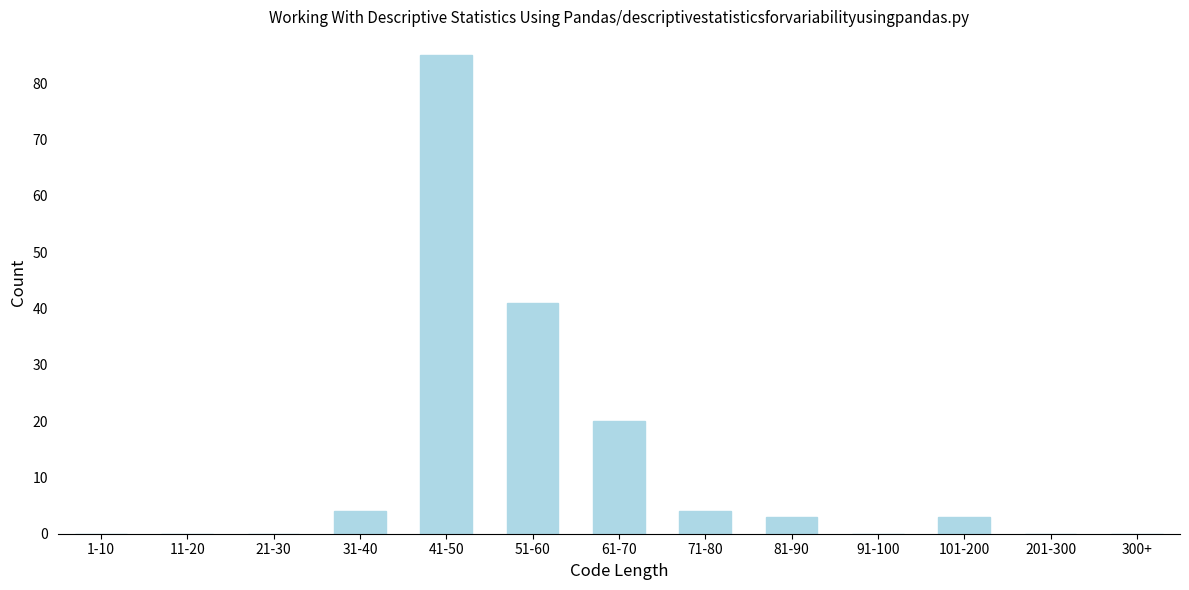

Reading left to right, list all the values displayed in this chart.

1-10=0	11-20=0	21-30=0	31-40=4	41-50=85	51-60=41	61-70=20	71-80=4	81-90=3	91-100=0	101-200=3	201-300=0	300+=0